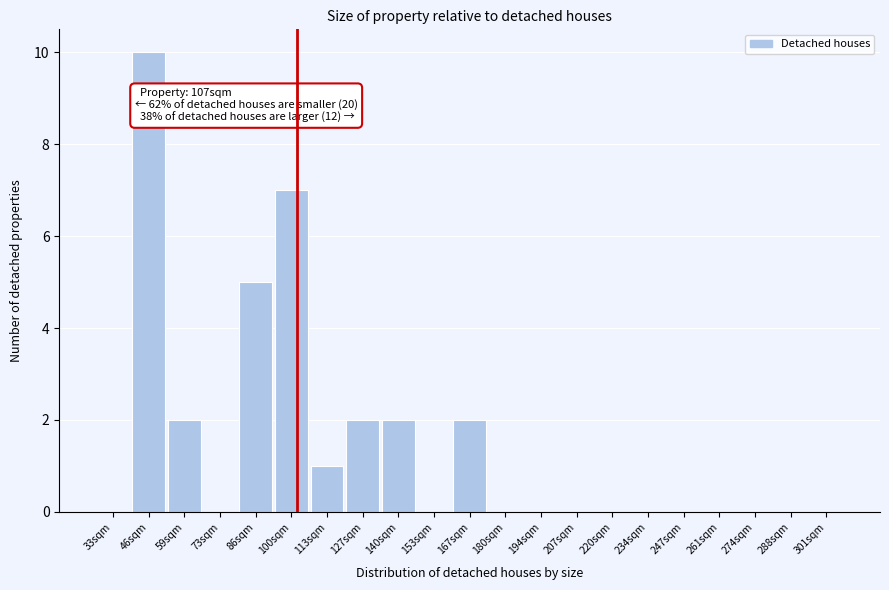

Reading left to right, what are all the values shown in this chart?

33sqm=0	46sqm=10	59sqm=2	73sqm=0	86sqm=5	100sqm=7	113sqm=1	127sqm=2	140sqm=2	153sqm=0	167sqm=2	180sqm=0	194sqm=0	207sqm=0	220sqm=0	234sqm=0	247sqm=0	261sqm=0	274sqm=0	288sqm=0	301sqm=0